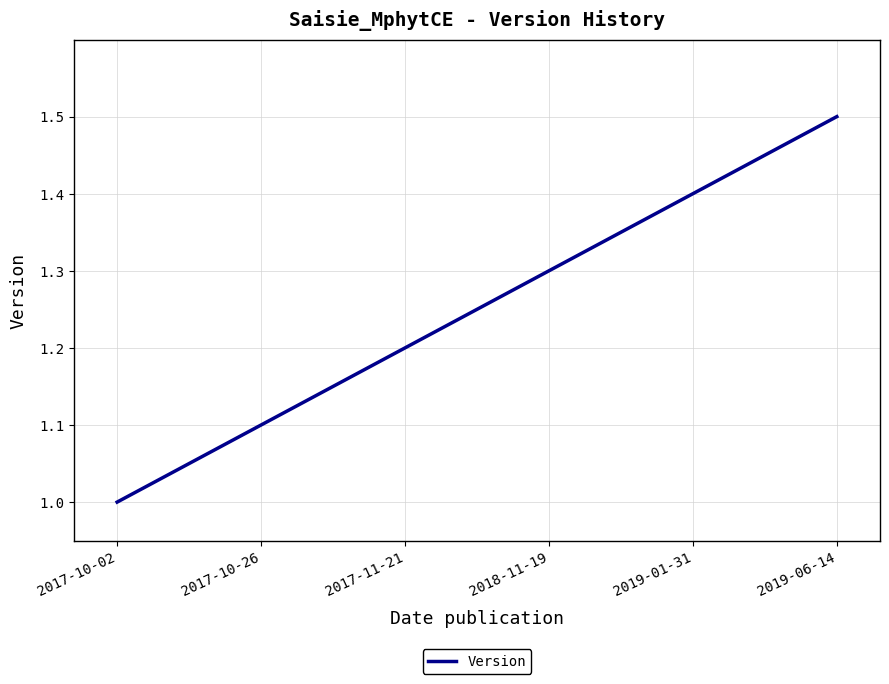

Reading left to right, list all the values displayed in this chart.

1.0	1.1	1.2	1.3	1.4	1.5